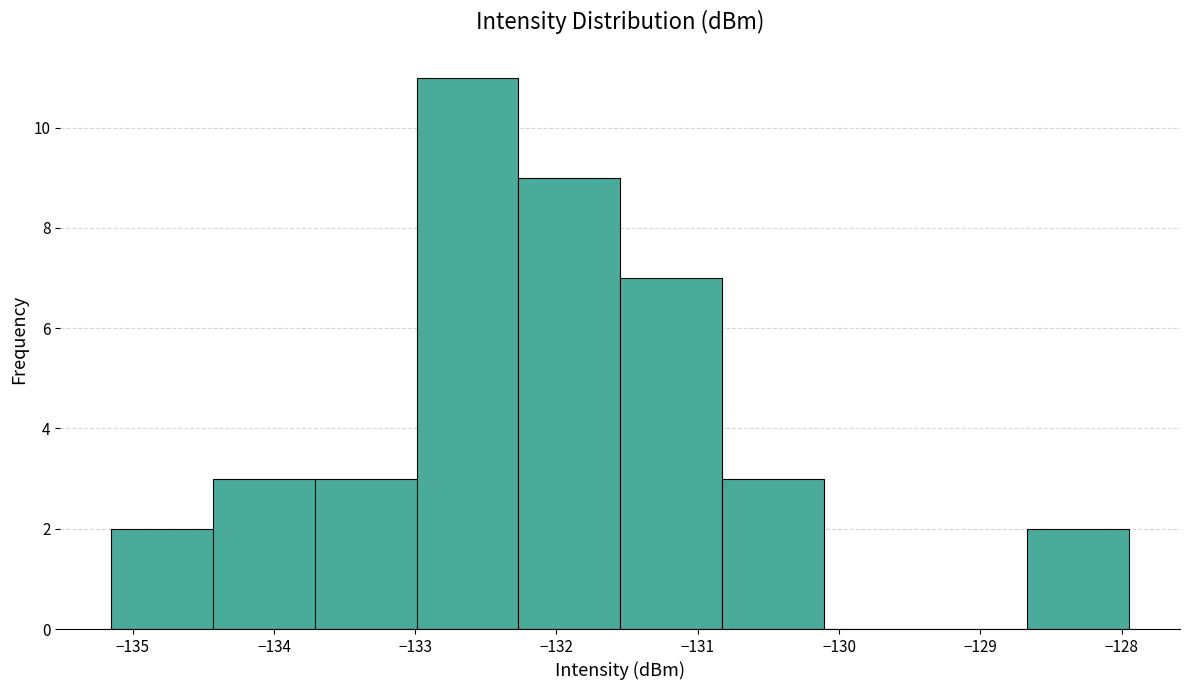

Over which range of the x-axis is the bar tallest?

-133.0 to -132.3